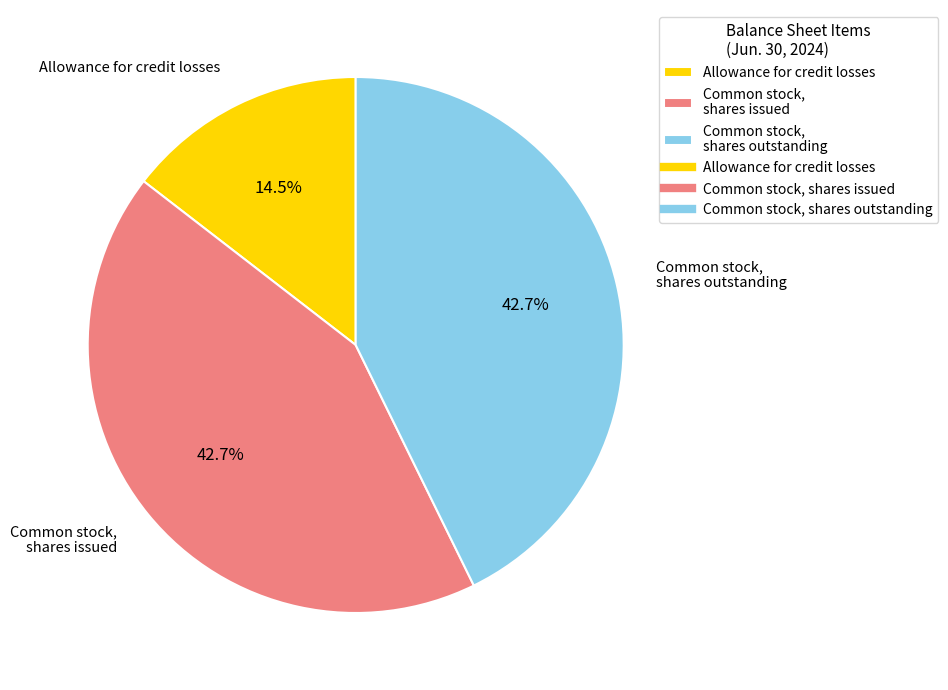

Combined, do Allowance for credit losses and Common stock, shares issued account for over 50%?

Yes